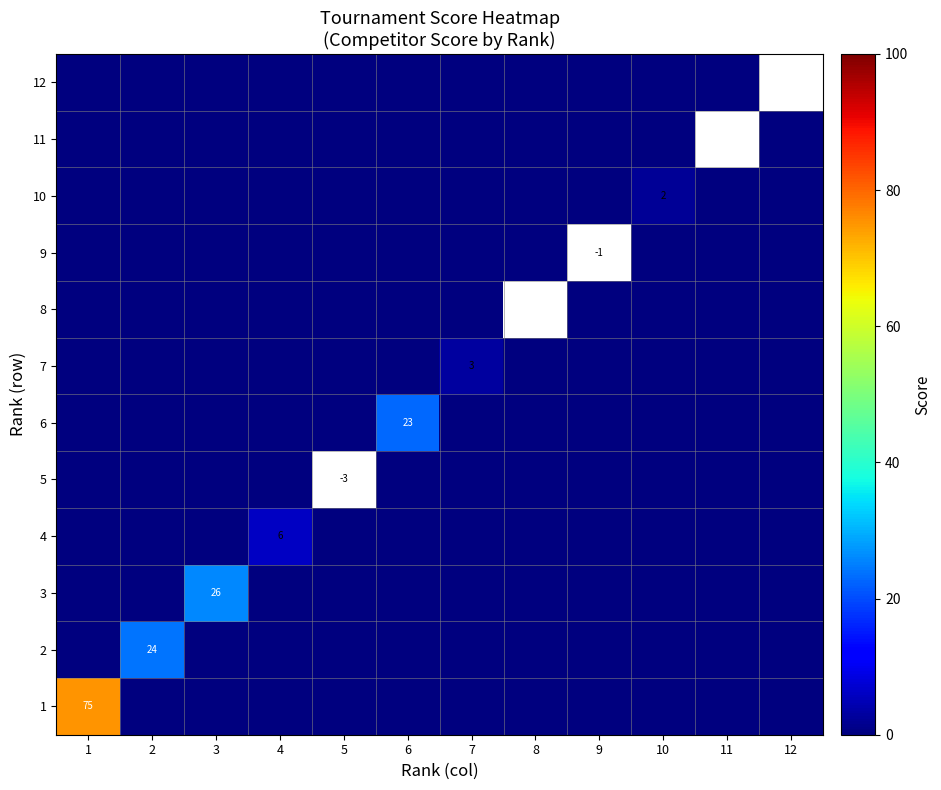

What is the total value across all series at 9?

-1